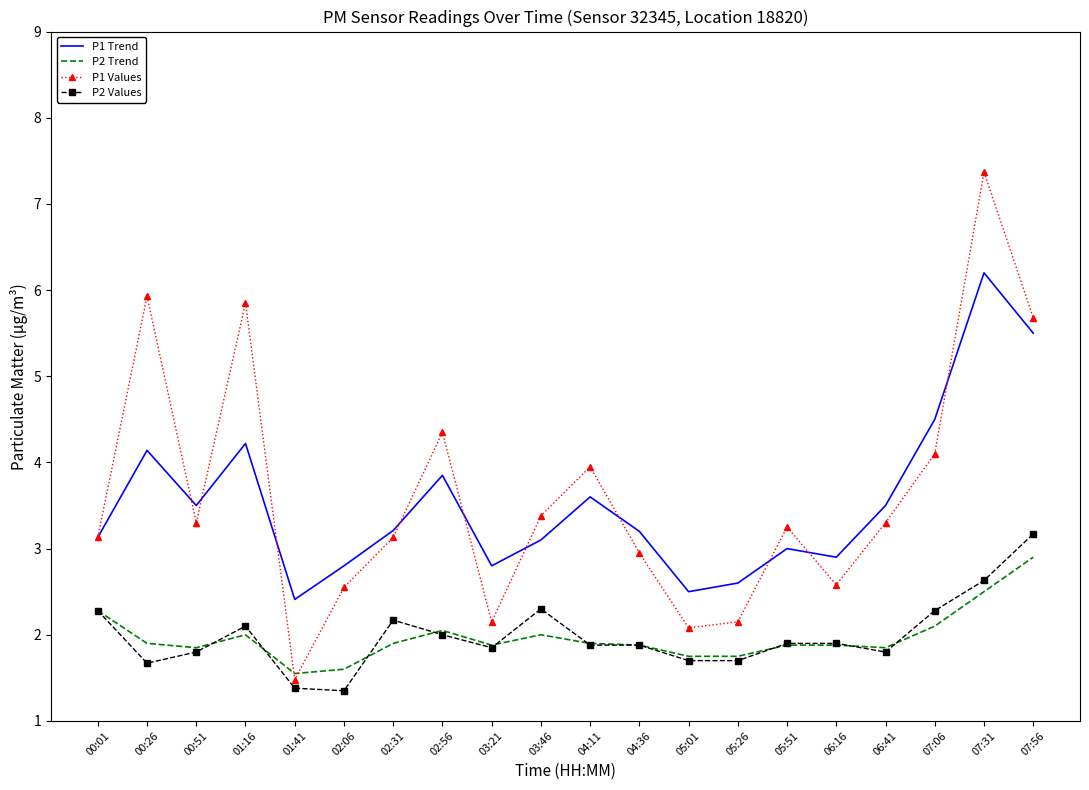

The value of P2 Values at 02:06 is 2.4. True or false?

False